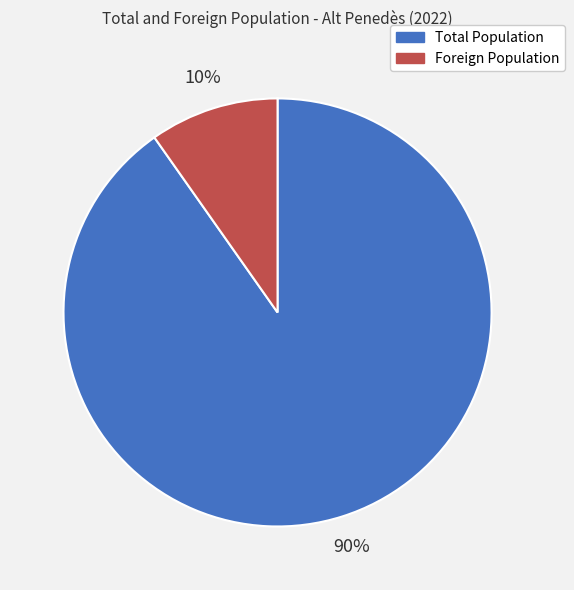

Count the number of slices in the pie.

2